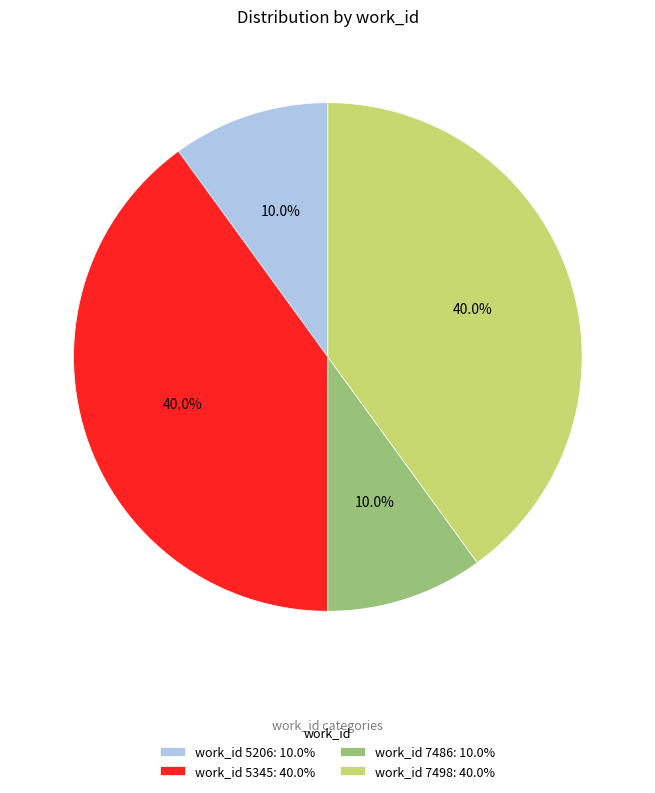

How many slices are in this pie chart?

4